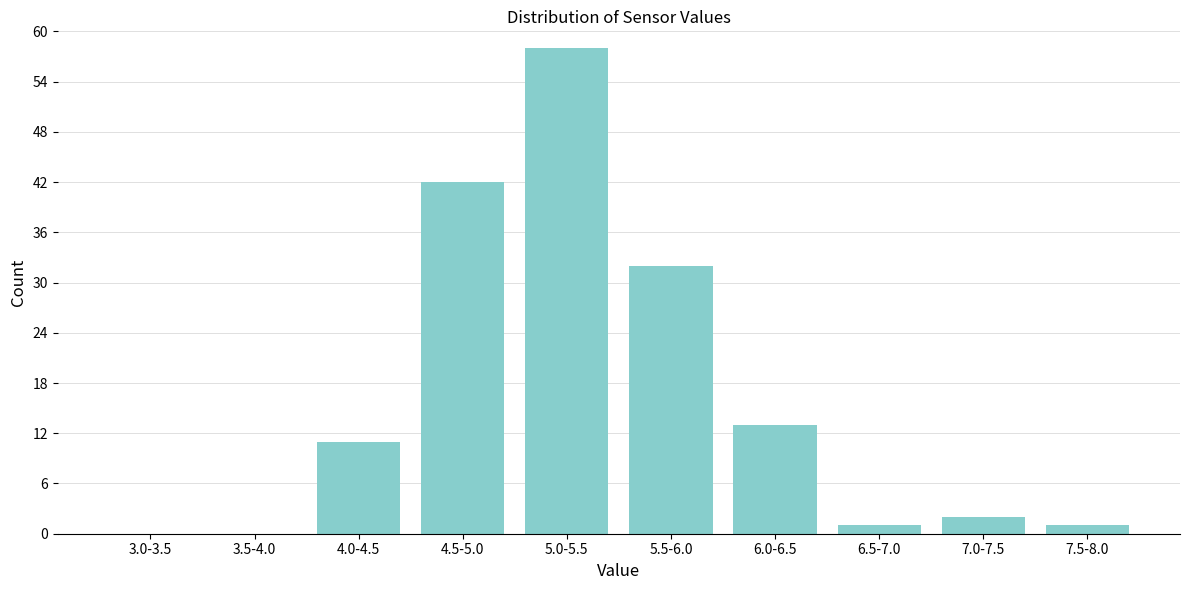

Reading left to right, list all the values displayed in this chart.

3.0-3.5=0	3.5-4.0=0	4.0-4.5=11	4.5-5.0=42	5.0-5.5=58	5.5-6.0=32	6.0-6.5=13	6.5-7.0=1	7.0-7.5=2	7.5-8.0=1